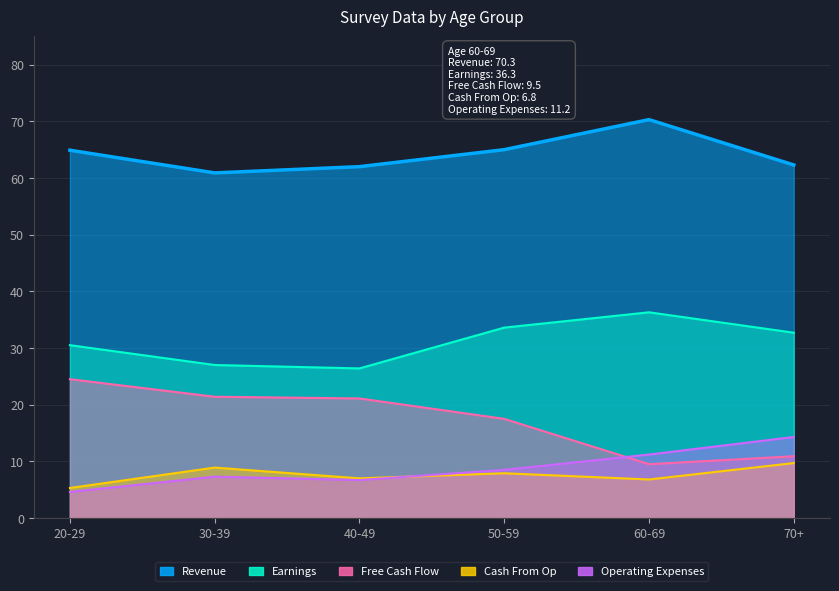

Where is the first local maximum for Cash From Op?

30-39